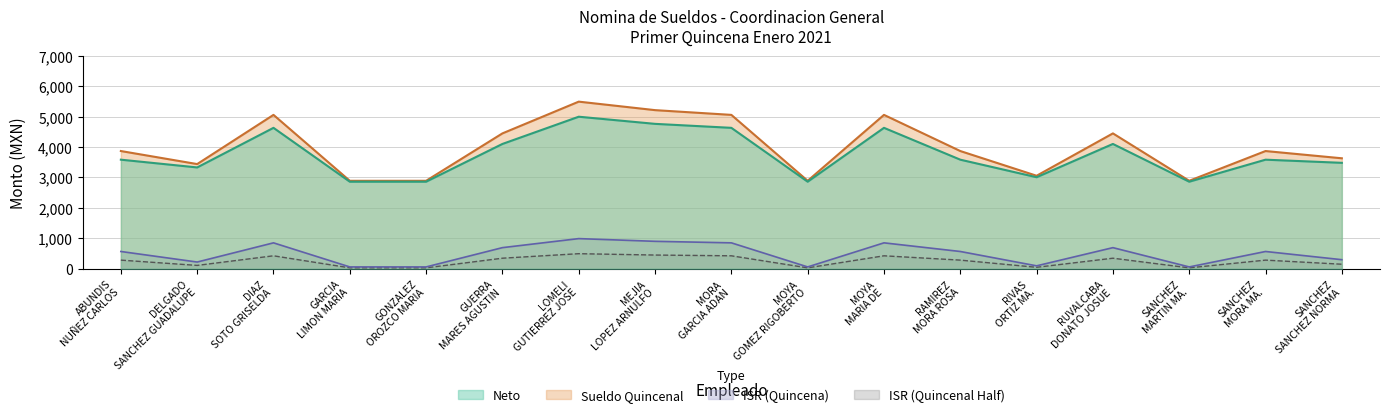

In Neto, how many points are lower than both neighbors (excluding endpoints)?

4